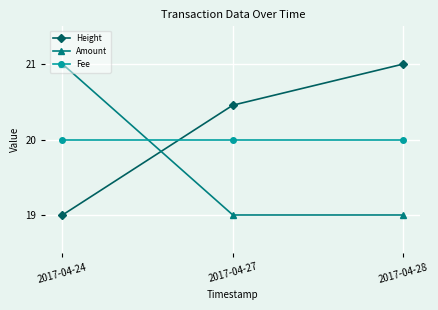

Does the chart display data point markers on the line(s)?

Yes